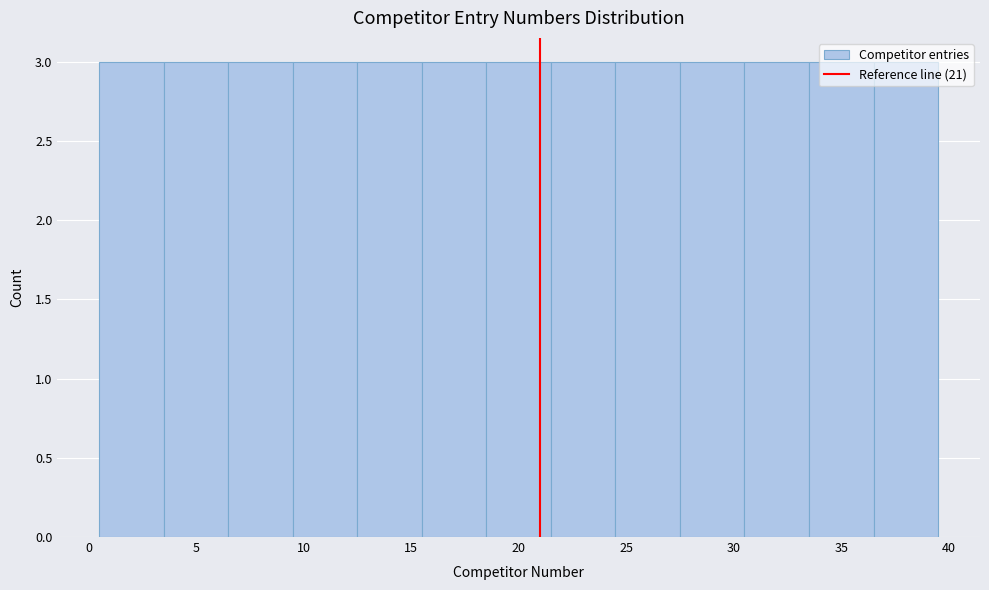

Reading left to right, list every bar in this chart as the range it spans on the x-axis followed by its height. The values are not printed on the chart, so give them approximately, as read against the axis.

0.5 to 3.5: 3
3.5 to 6.5: 3
6.5 to 9.5: 3
9.5 to 12.5: 3
12.5 to 15.5: 3
15.5 to 18.5: 3
18.5 to 21.5: 3
21.5 to 24.5: 3
24.5 to 27.5: 3
27.5 to 30.5: 3
30.5 to 33.5: 3
33.5 to 36.5: 3
36.5 to 39.5: 3